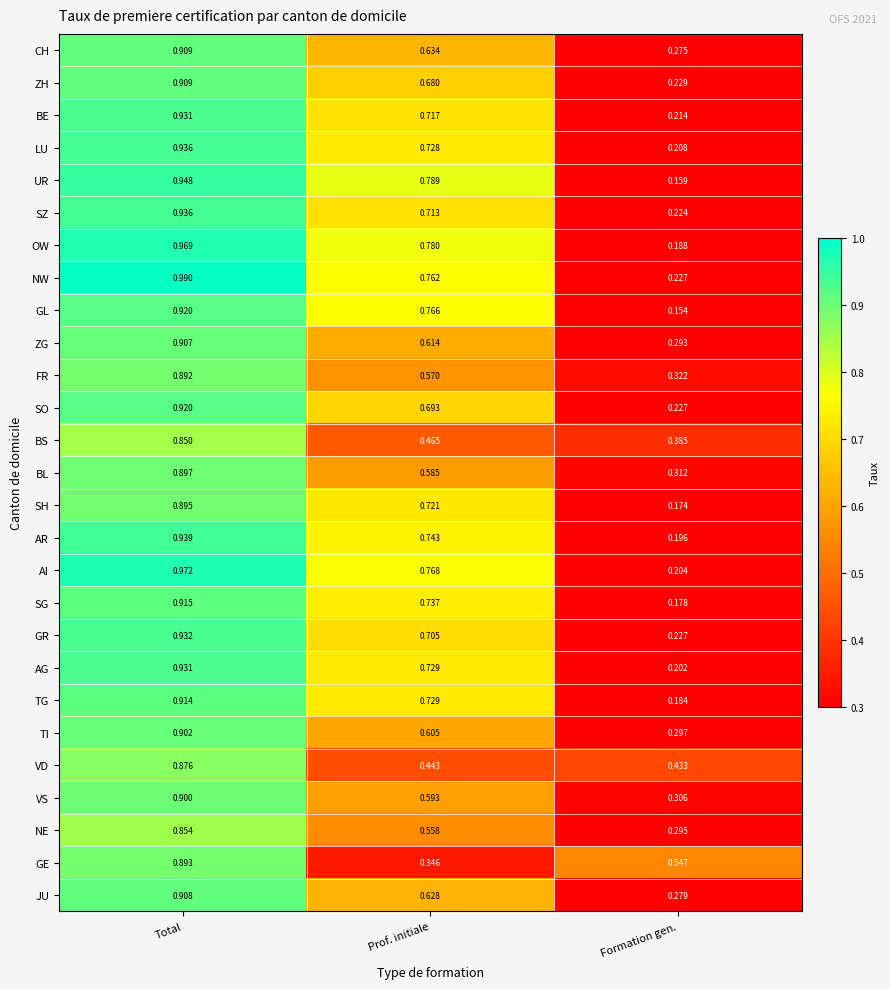

At which label does LU reach its minimum?

Formation gen.